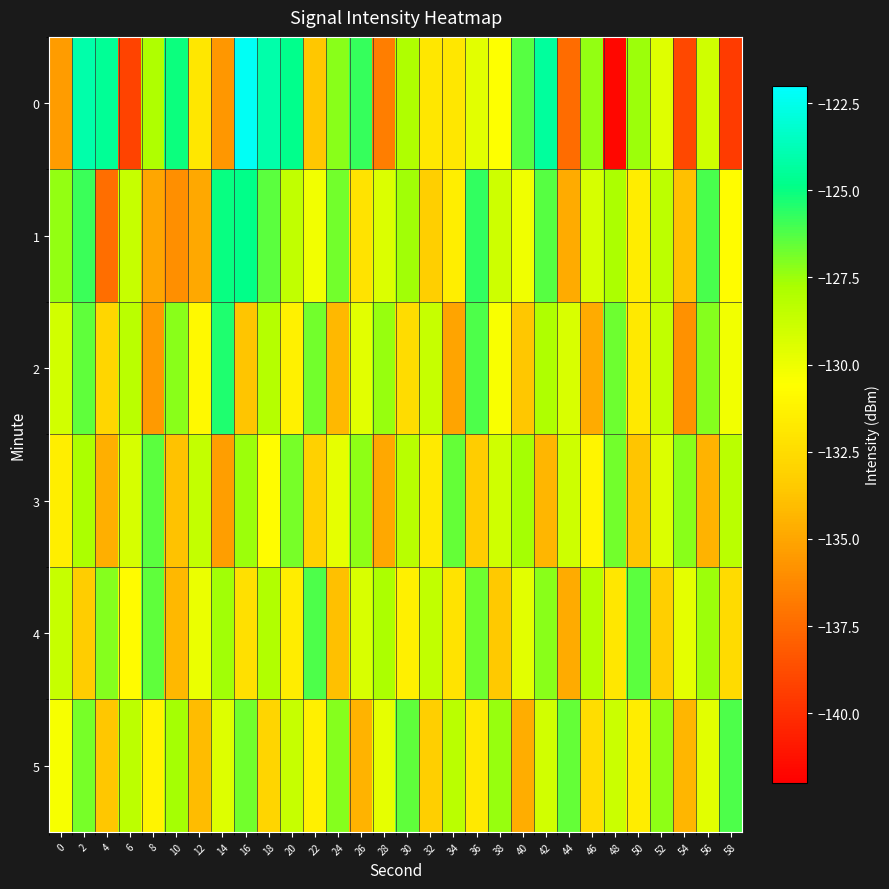

What is the maximum value shown in the chart?

-122.2